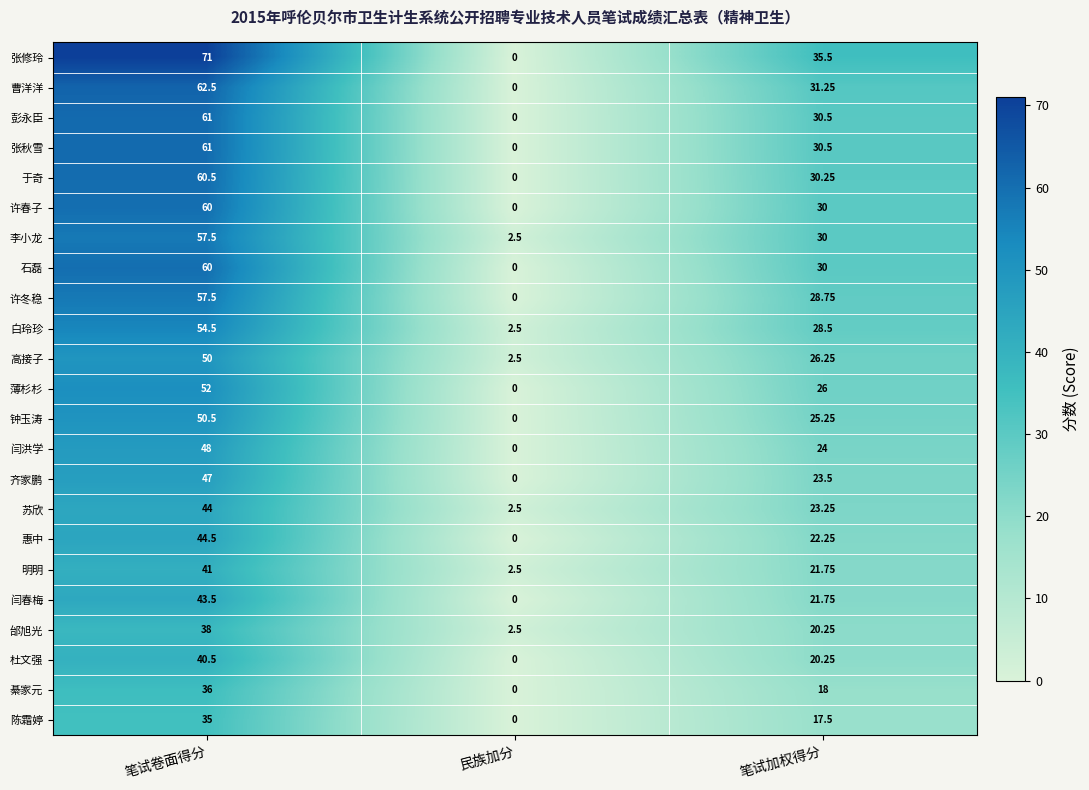

Which series has the widest spread of values?

张修玲